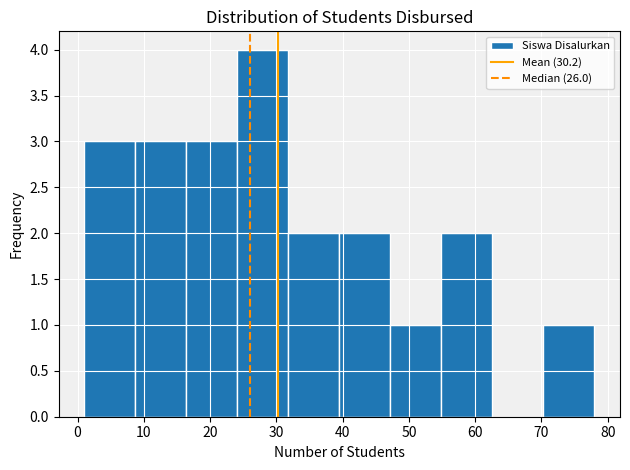

Reading left to right, list every bar in this chart as the range it spans on the x-axis followed by its height. Neither the bar edges nor the heights are printed on the chart, so give them approximately, as read against the axes.

1.0 to 8.7: 3
8.7 to 16.4: 3
16.4 to 24.1: 3
24.1 to 31.8: 4
31.8 to 39.5: 2
39.5 to 47.2: 2
47.2 to 54.9: 1
54.9 to 62.6: 2
62.6 to 70.3: 0
70.3 to 78.0: 1